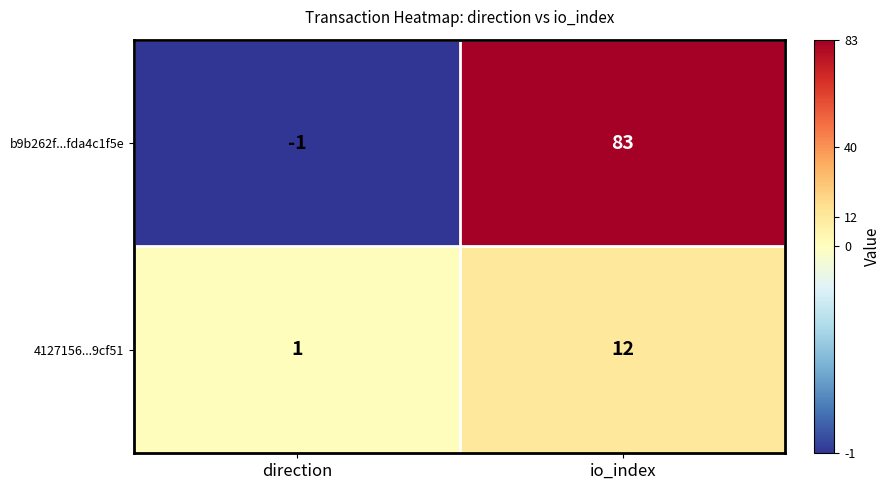

What is the spread (max minus min) of values at io_index?

71